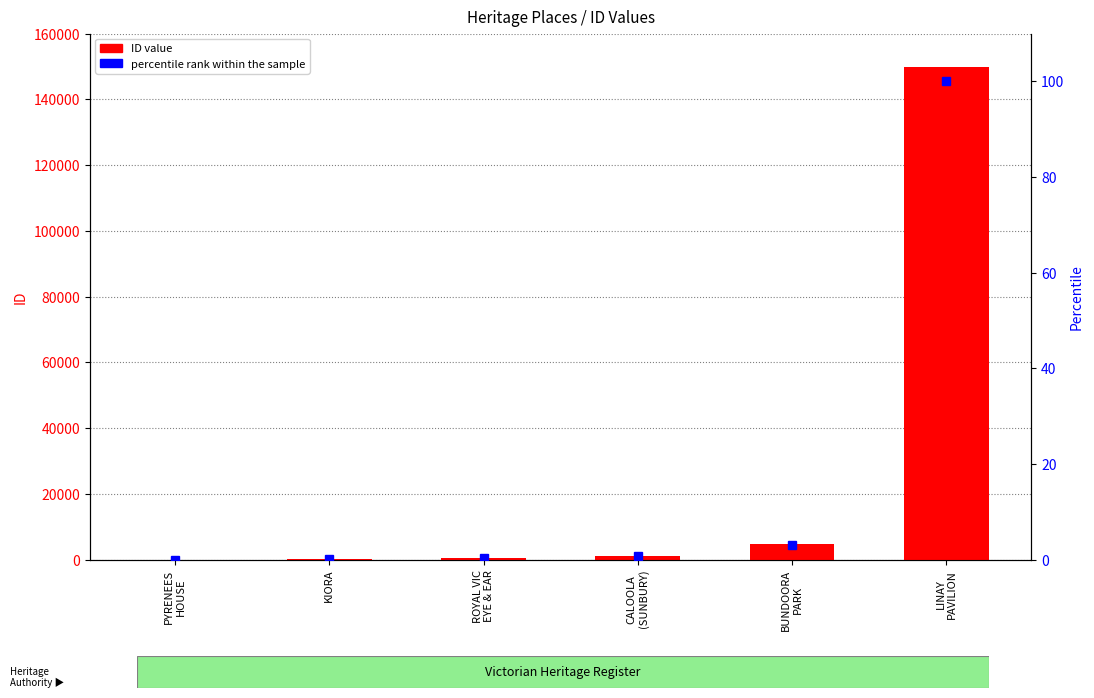

The value of percentile rank within the sample at BUNDOORA
PARK is 3.1. True or false?

True